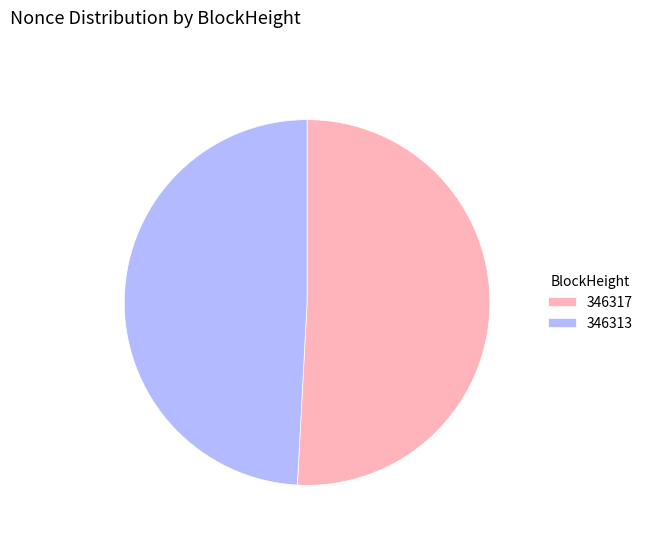

Rank the categories by value from lowest to highest.

346313, 346317